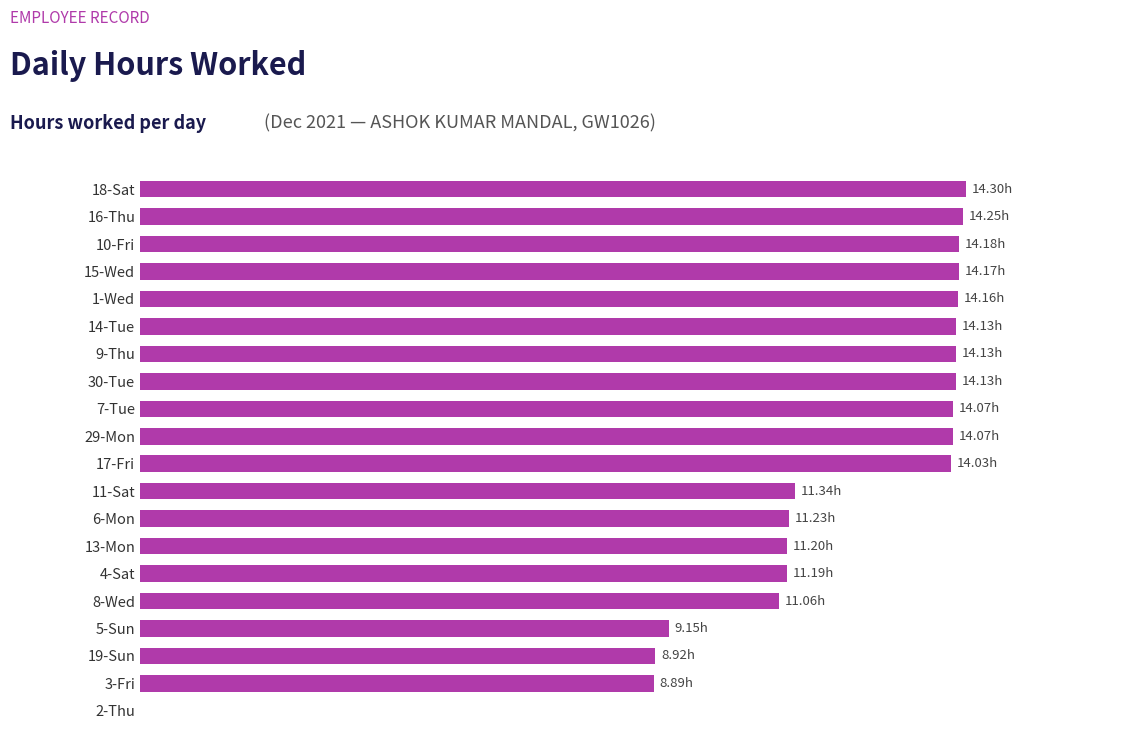

Are the bars horizontal?

Yes